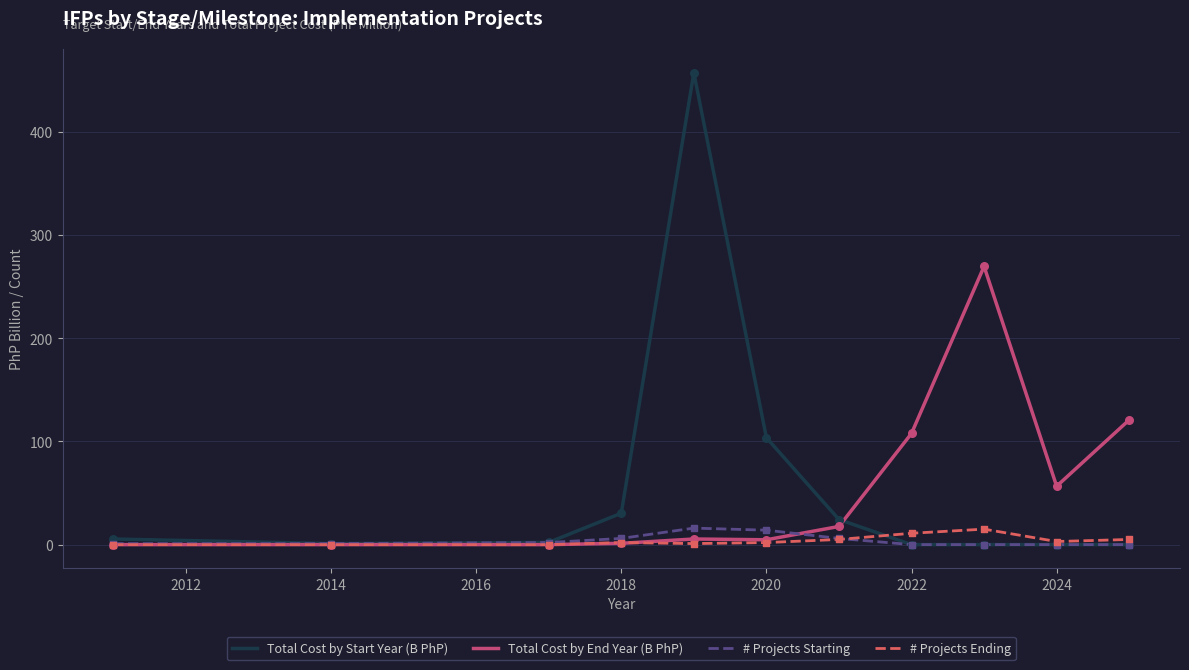

What is the highest value of the # Projects Starting series?

16.0